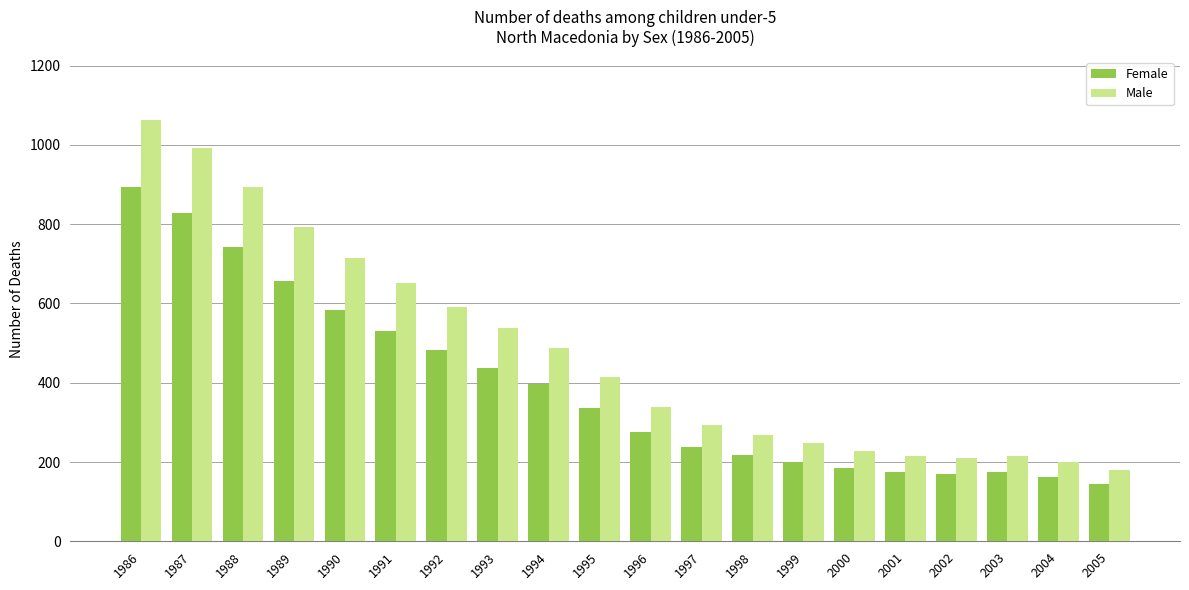

Which series changed the most between 1997 and 2001?

Male